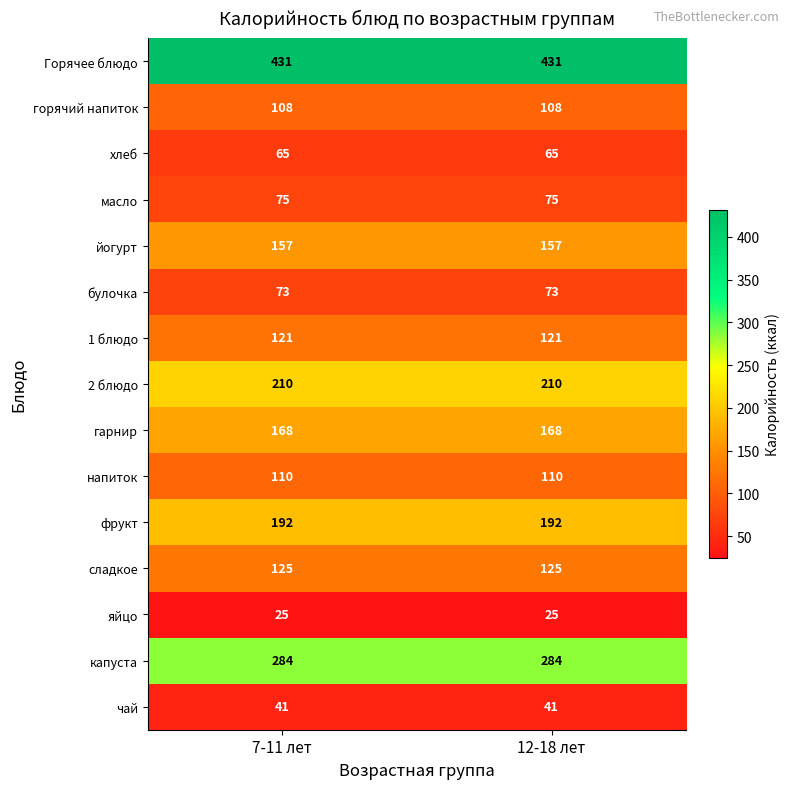

Is it true that масло equals 75 at 12-18 лет?

True